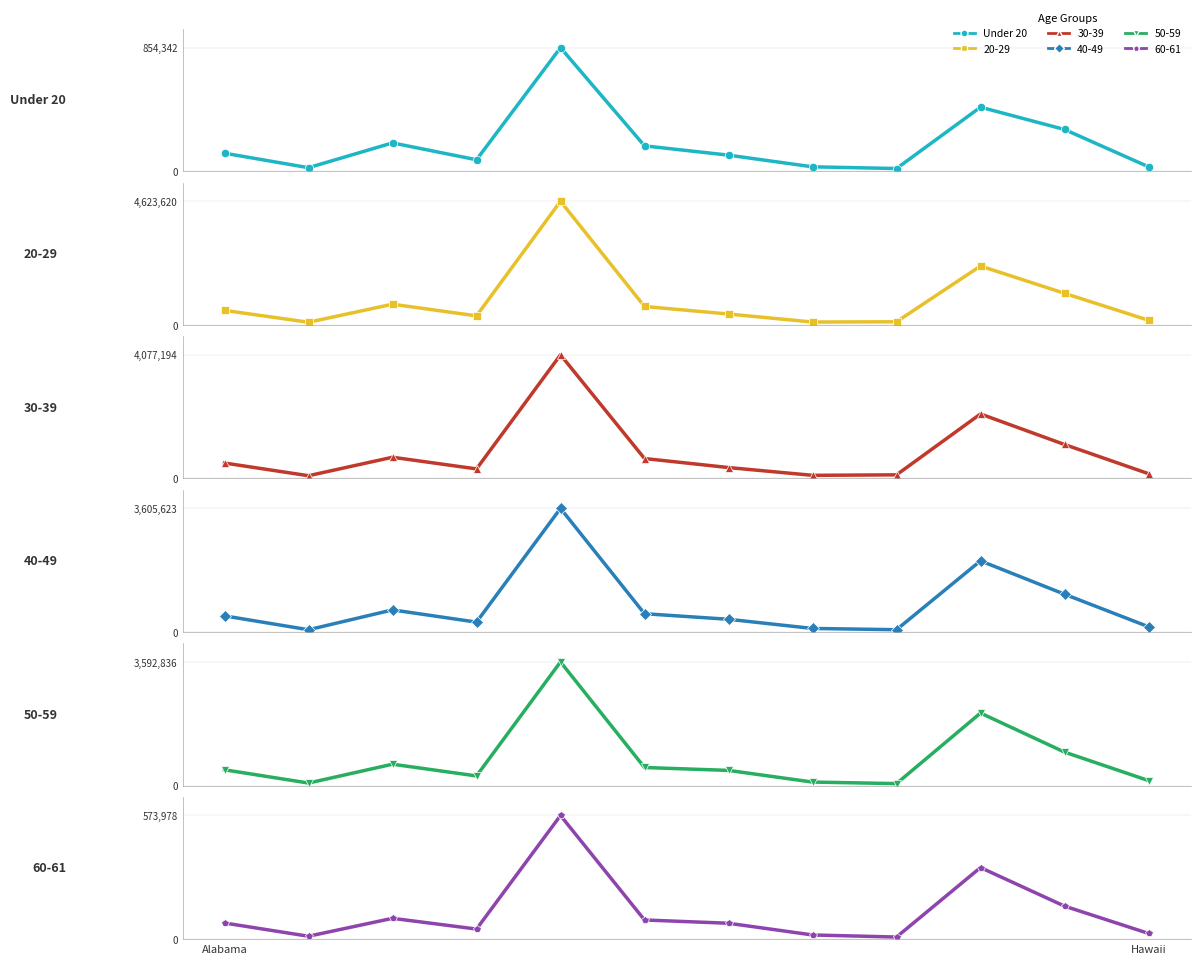

Is it true that the value at Alabama is 78377?

False